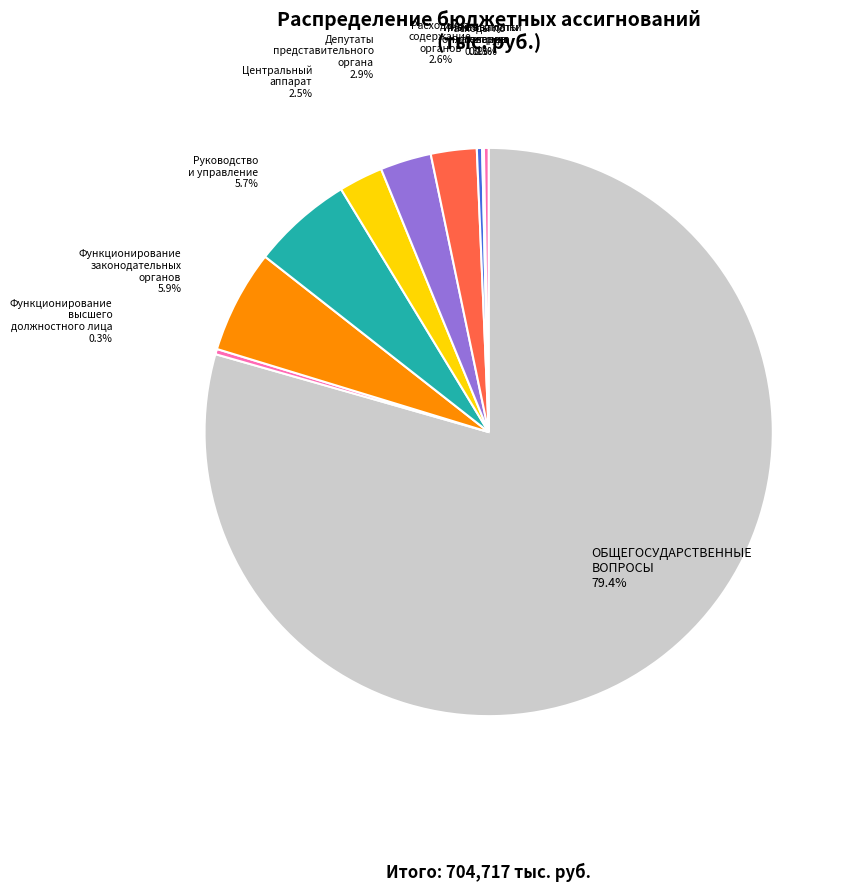

What is the largest slice in the pie chart?

ОБЩЕГОСУДАРСТВЕННЫЕ ВОПРОСЫ